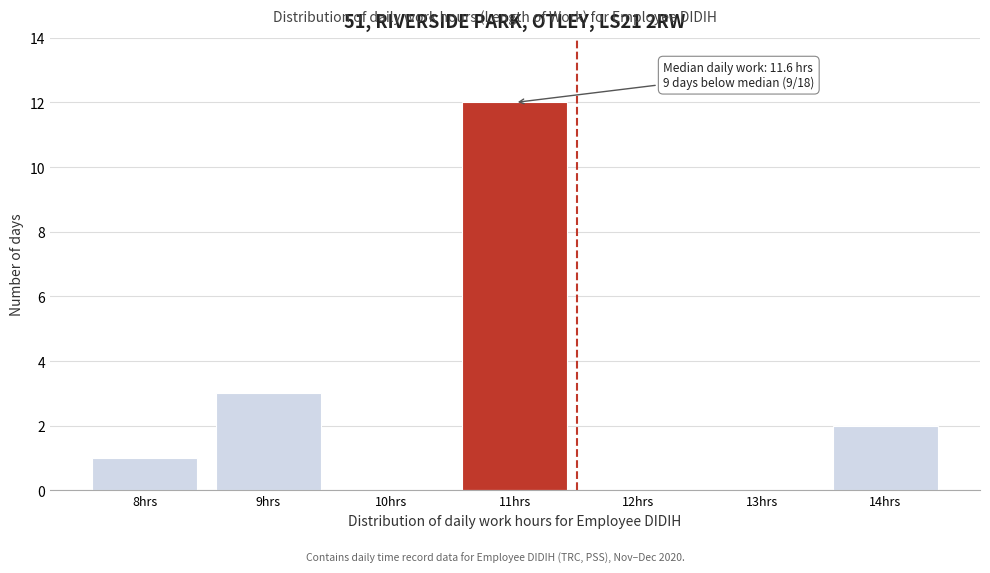

Reading left to right, list all the values displayed in this chart.

8hrs=1	9hrs=3	10hrs=0	11hrs=12	12hrs=0	13hrs=0	14hrs=2